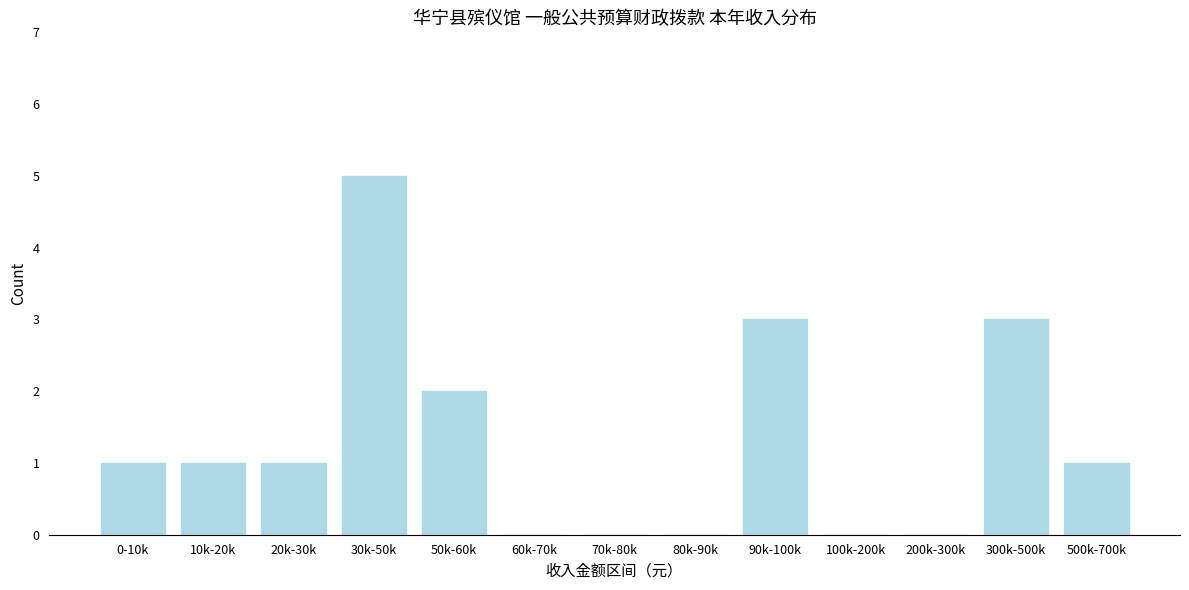

Reading left to right, extract all data points from this chart.

0-10k=1	10k-20k=1	20k-30k=1	30k-50k=5	50k-60k=2	60k-70k=0	70k-80k=0	80k-90k=0	90k-100k=3	100k-200k=0	200k-300k=0	300k-500k=3	500k-700k=1